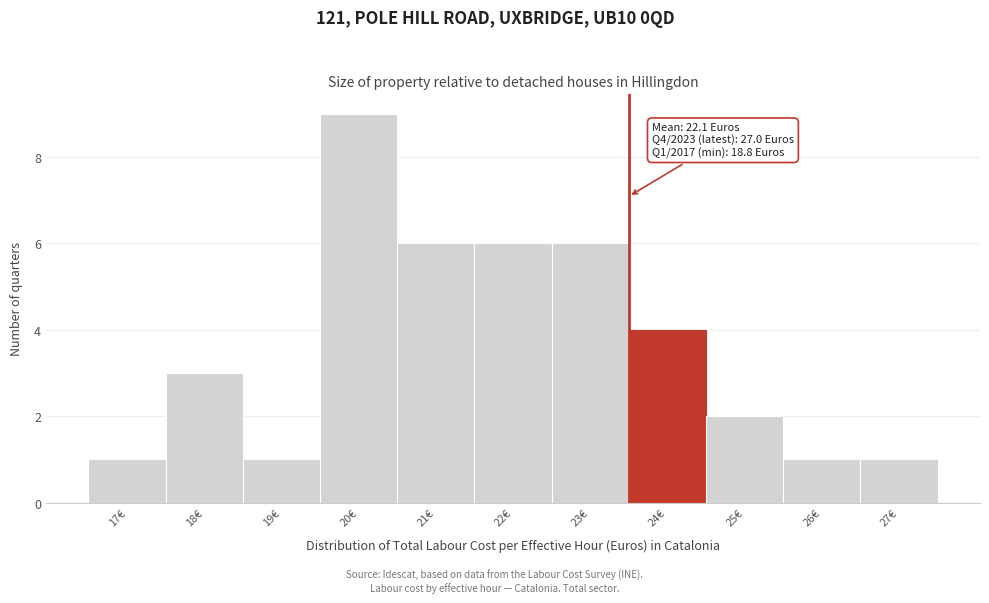

Reading left to right, list all the values displayed in this chart.

17€=1	18€=3	19€=1	20€=9	21€=6	22€=6	23€=6	24€=4	25€=2	26€=1	27€=1